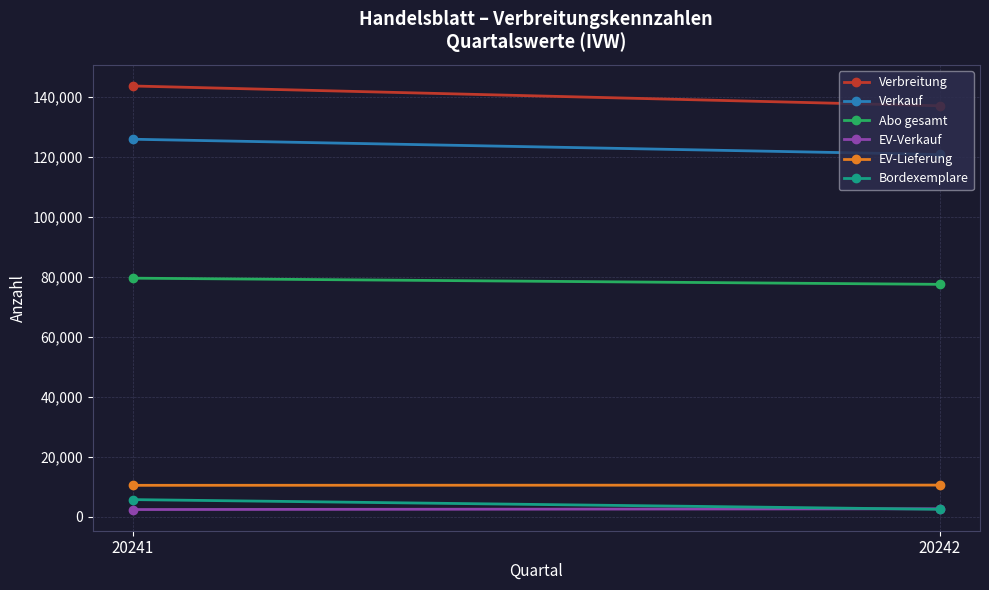

Reading right to left, what are all the values shown in this chart?

Verbreitung: 136949	143549
Verkauf: 120739	125811
Abo gesamt: 77474	79531
EV-Verkauf: 2713	2456
EV-Lieferung: 10603	10525
Bordexemplare: 2534	5766